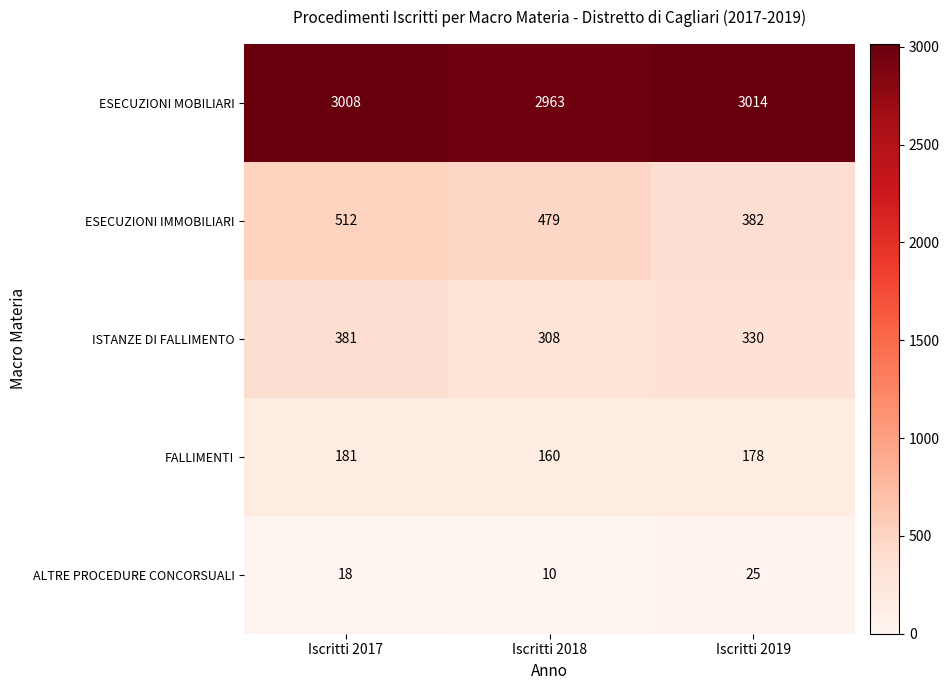

What is the smallest value displayed?

10